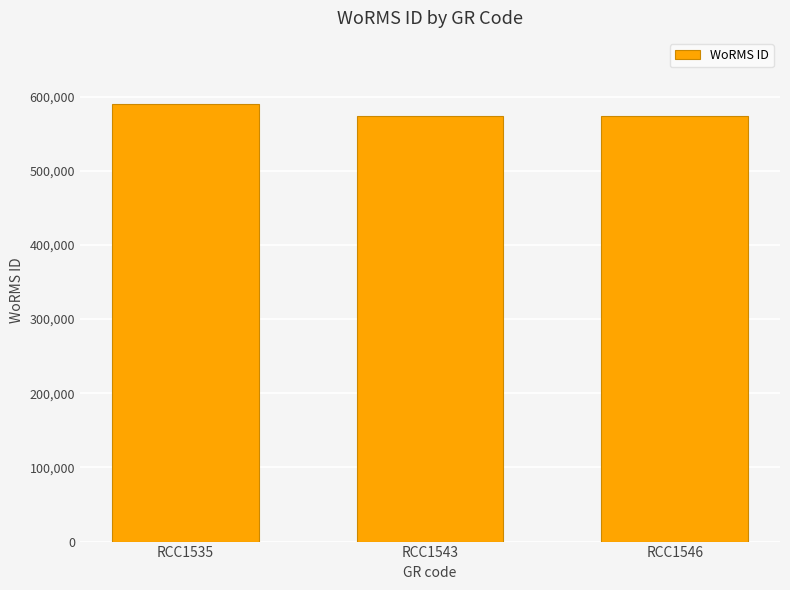

What is the value of the 1st bar from the left?

590559